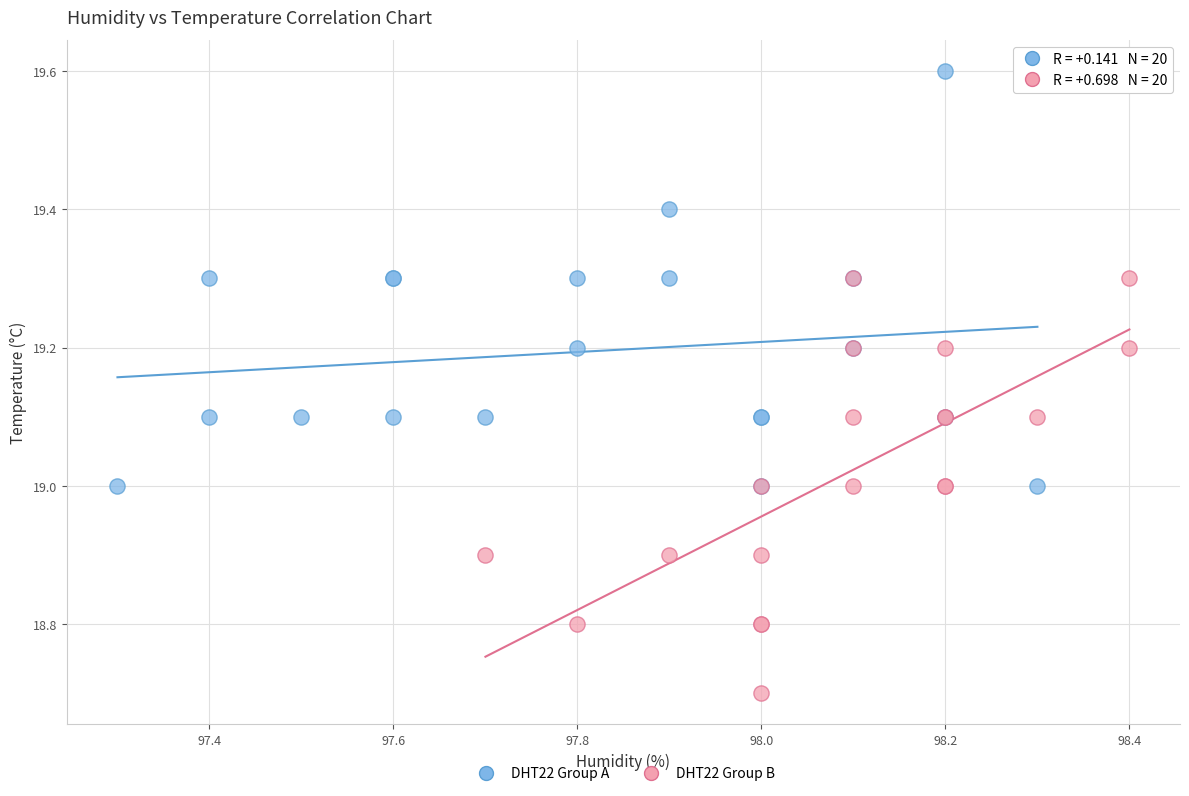

Which series reaches the maximum Y coordinate?

DHT22 Group A